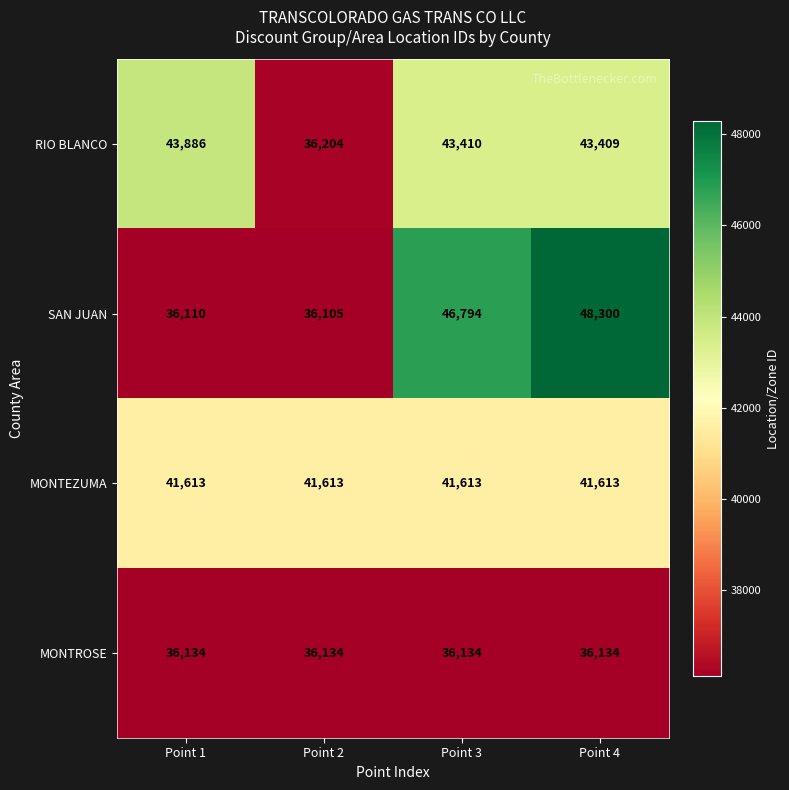

Count the number of data series in this chart.

4